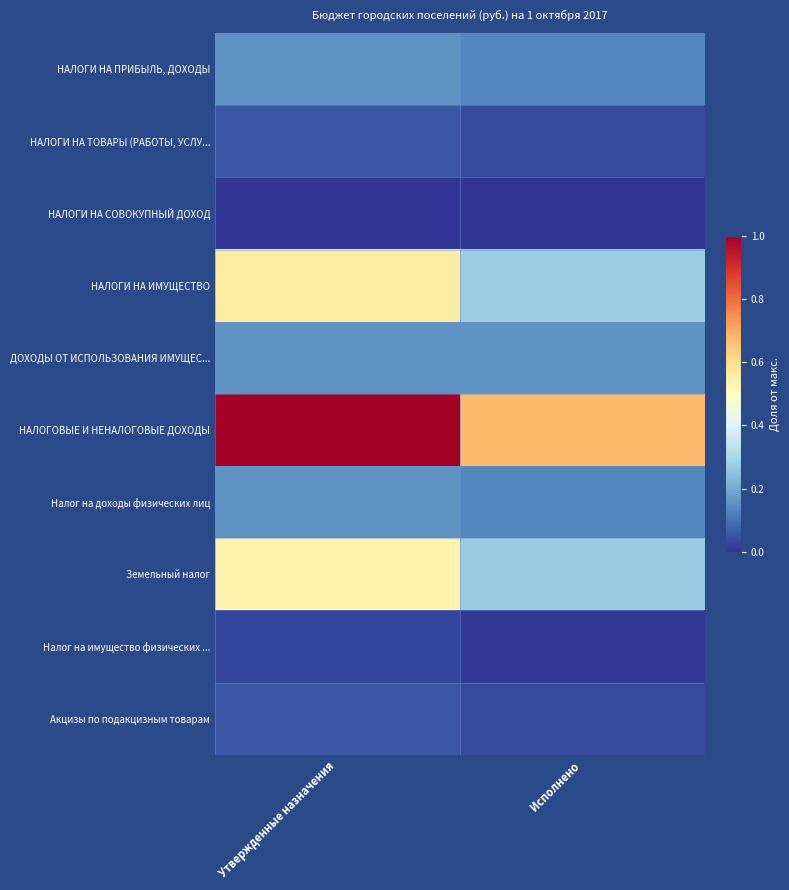

Which has a higher value, Утвержденные назначения or Исполнено?

Утвержденные назначения